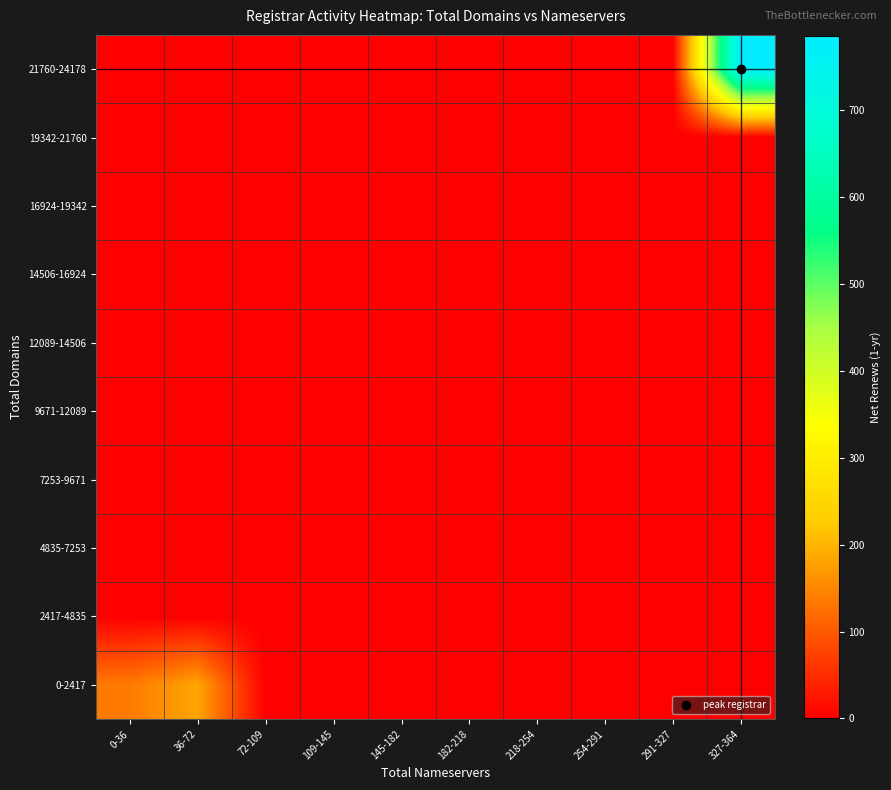

Which category has the highest value across all series?

327-364